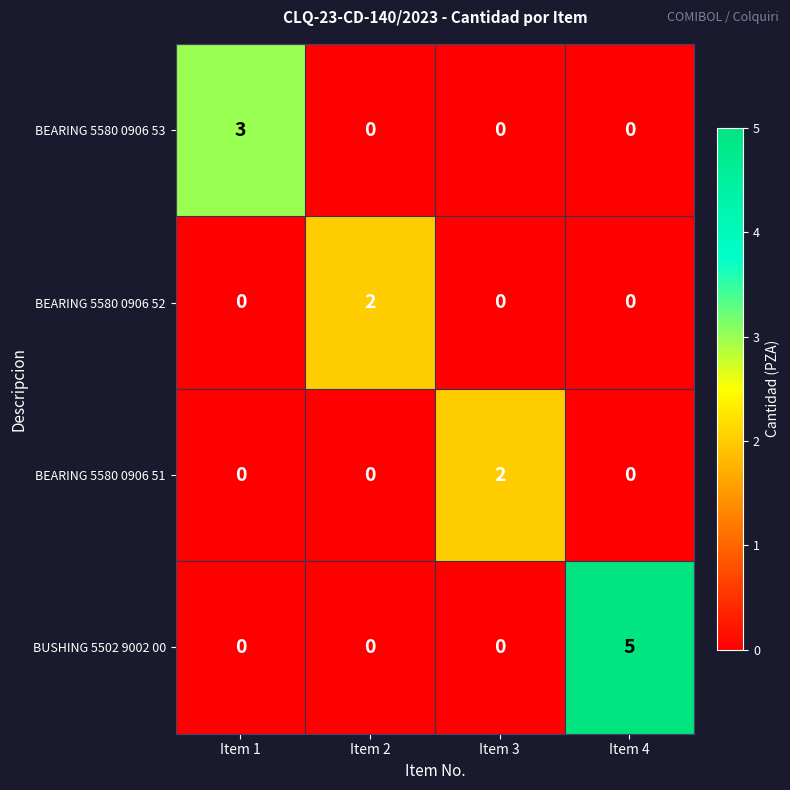

Count the BEARING 5580 0906 52 values in the range 0 to 2.

4